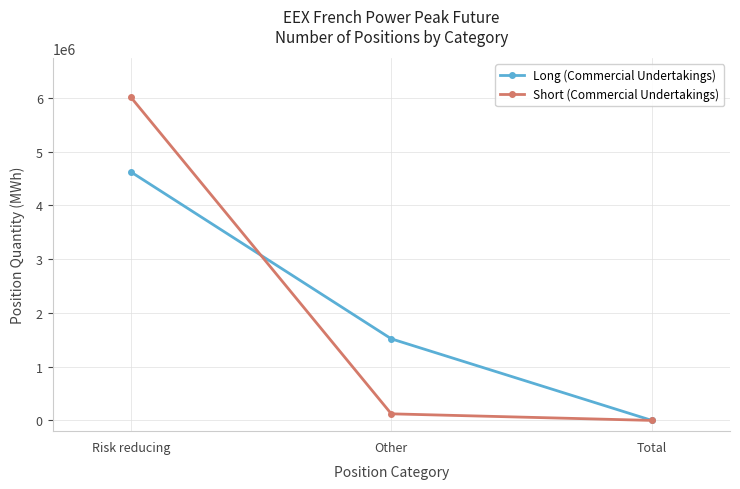

Reading left to right, list all the values displayed in this chart.

Long (Commercial Undertakings): 4623300	1517280	0
Short (Commercial Undertakings): 6013572	122352	0